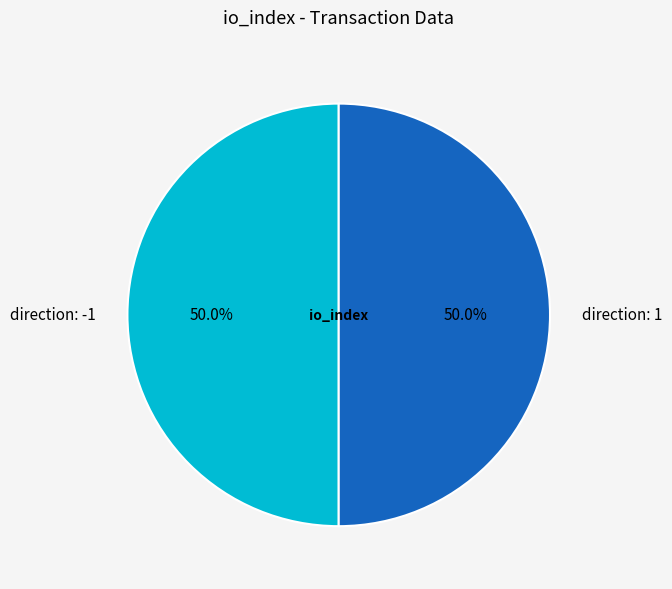

Approximately how many times larger is the value at direction: 1 compared to direction: -1?

1.0